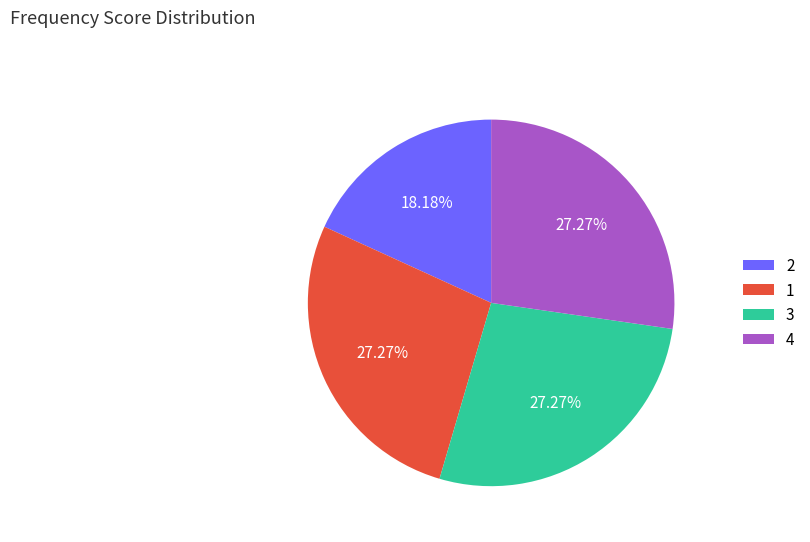

What is the ratio of the value at 4 to the value at 2?

1.5